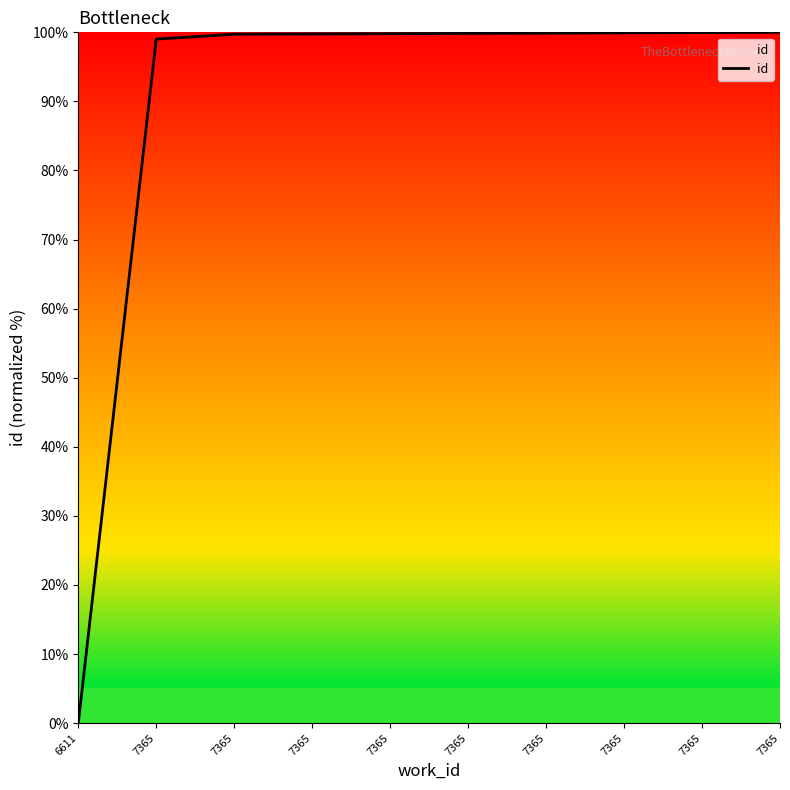

Is this an area chart (filled region under the line)?

No